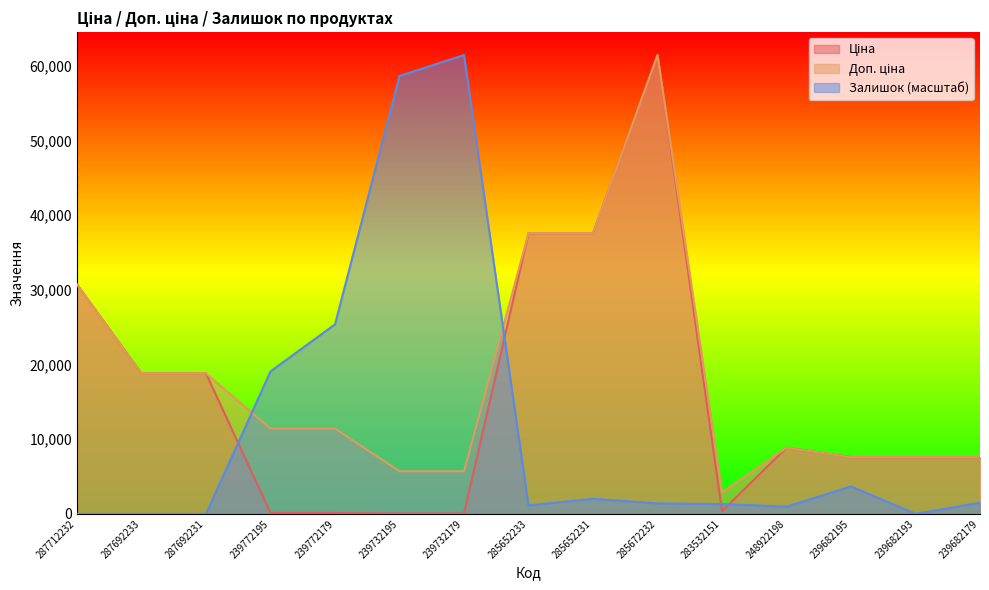

What is the label of the 9th point from the left?

285652231